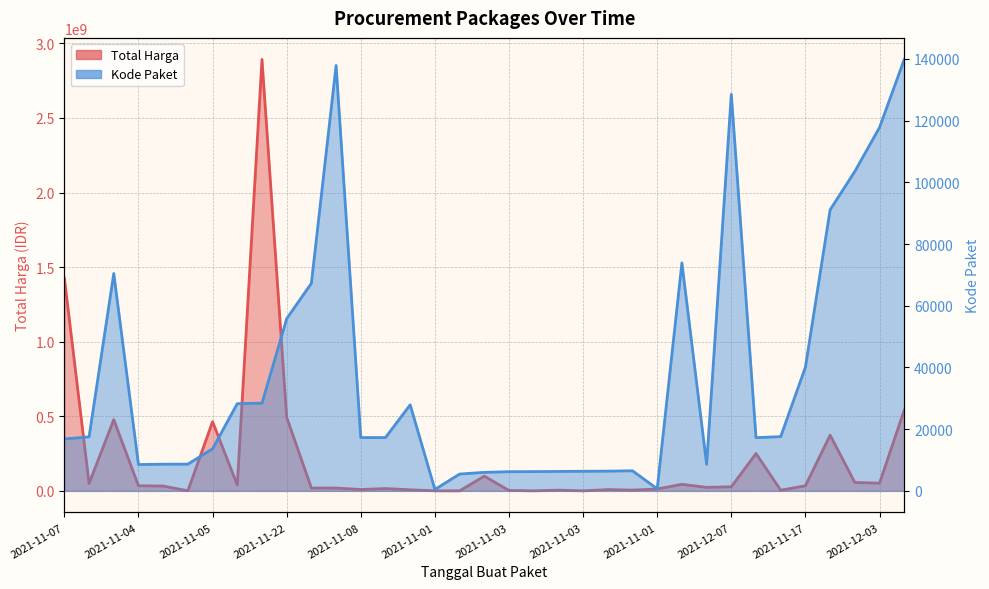

In Kode Paket, how many points are lower than both neighbors (excluding endpoints)?

6